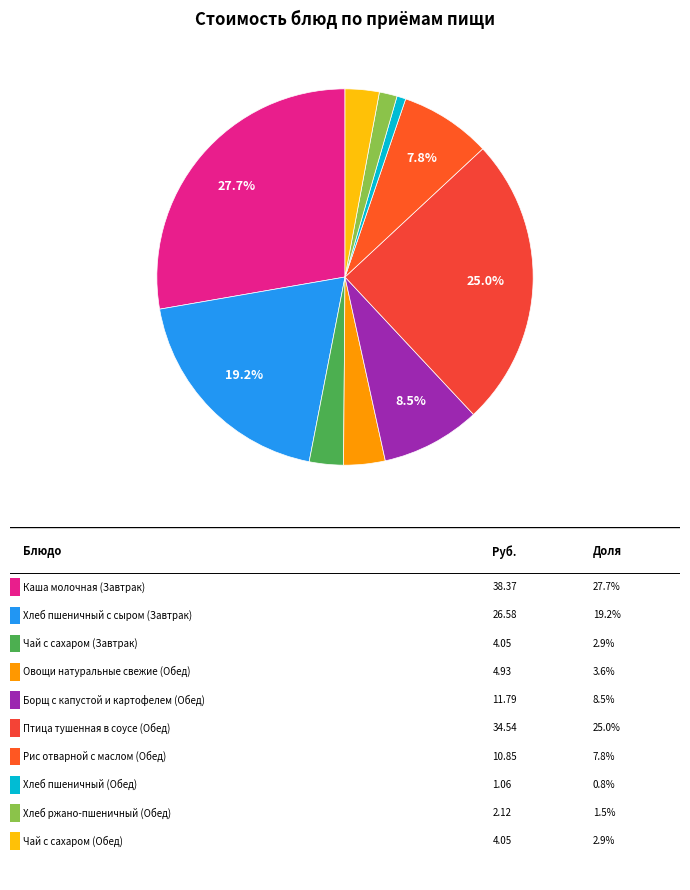

Which category has the smallest portion of the pie?

Хлеб пшеничный (Обед)